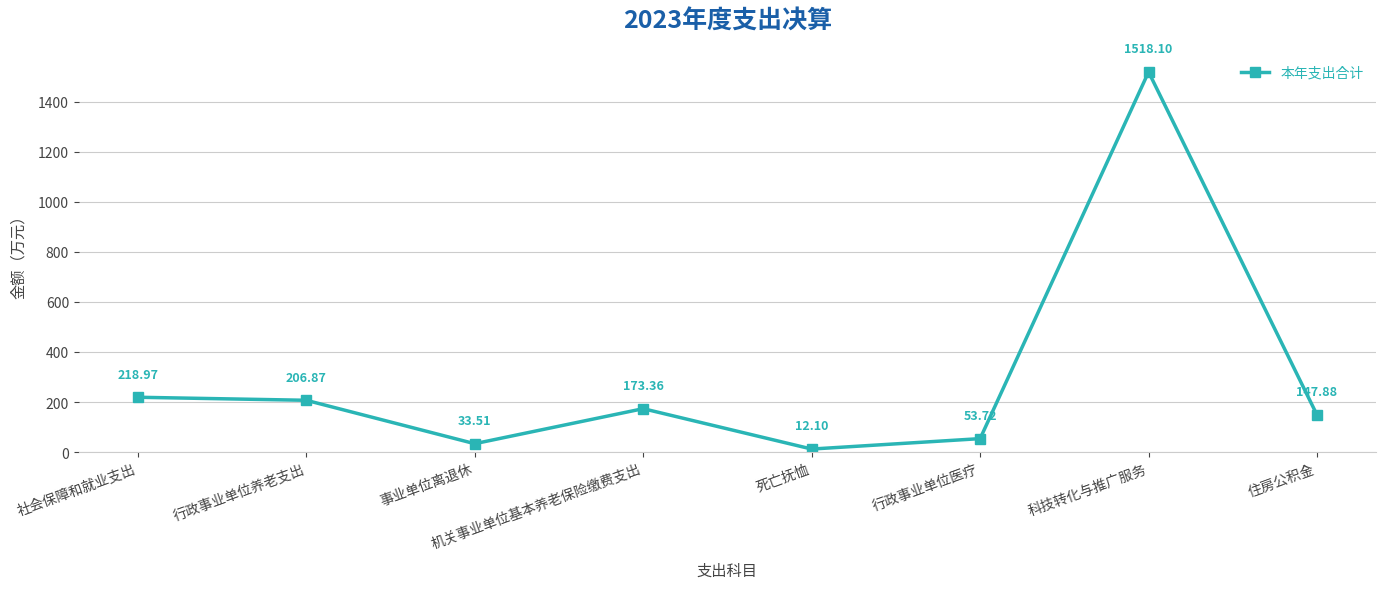

Rank the categories by value from lowest to highest.

死亡抚恤, 事业单位离退休, 行政事业单位医疗, 住房公积金, 机关事业单位基本养老保险缴费支出, 行政事业单位养老支出, 社会保障和就业支出, 科技转化与推广服务